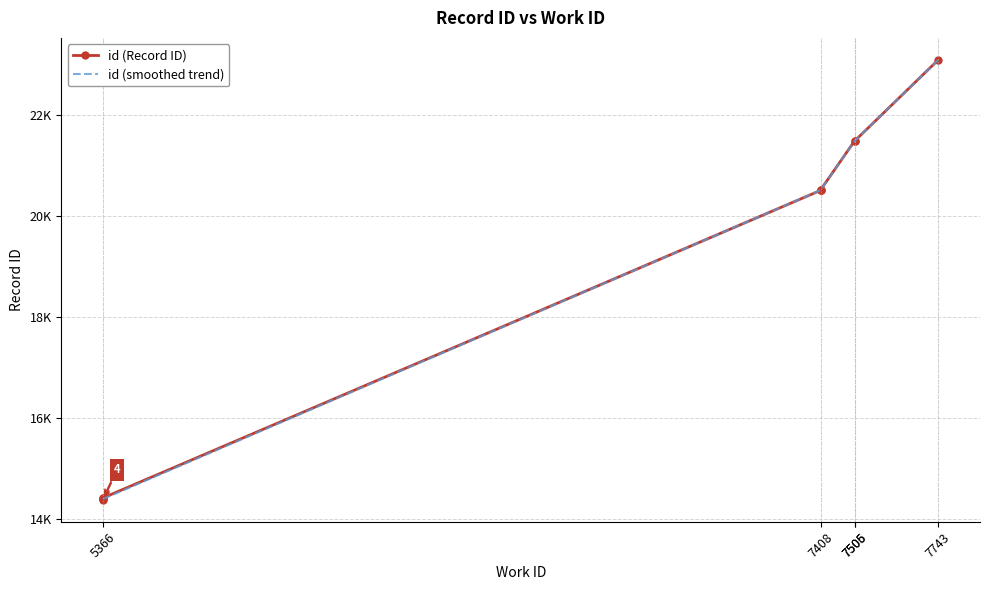

What value does the data have at 5366?

14381